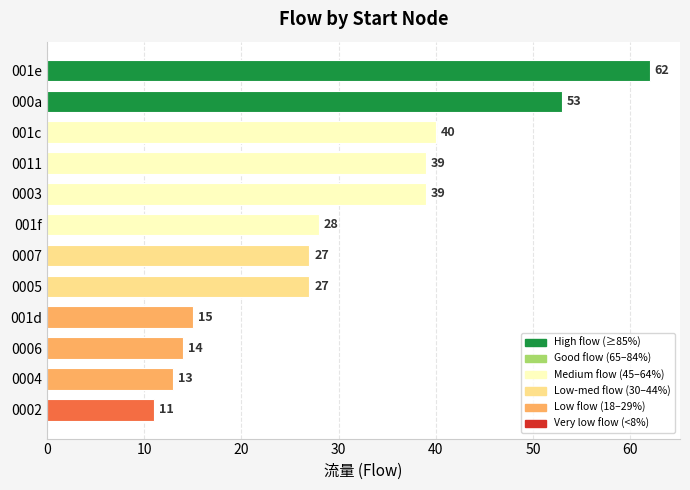

Approximately how many times larger is the value at 0003 compared to 0007?

1.4